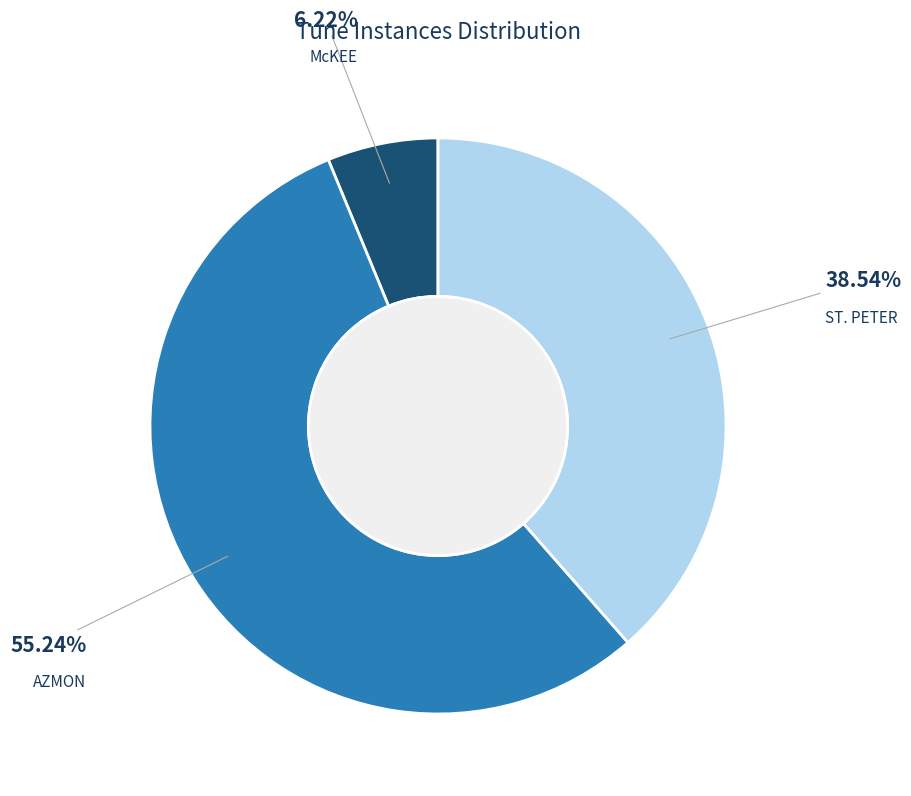

Count the number of slices in the pie.

3